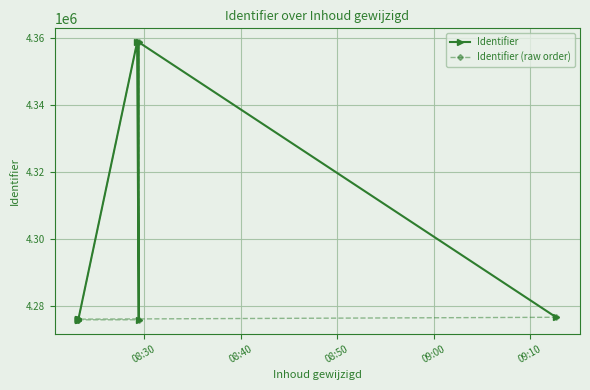

What is the maximum value for Identifier?

4358809